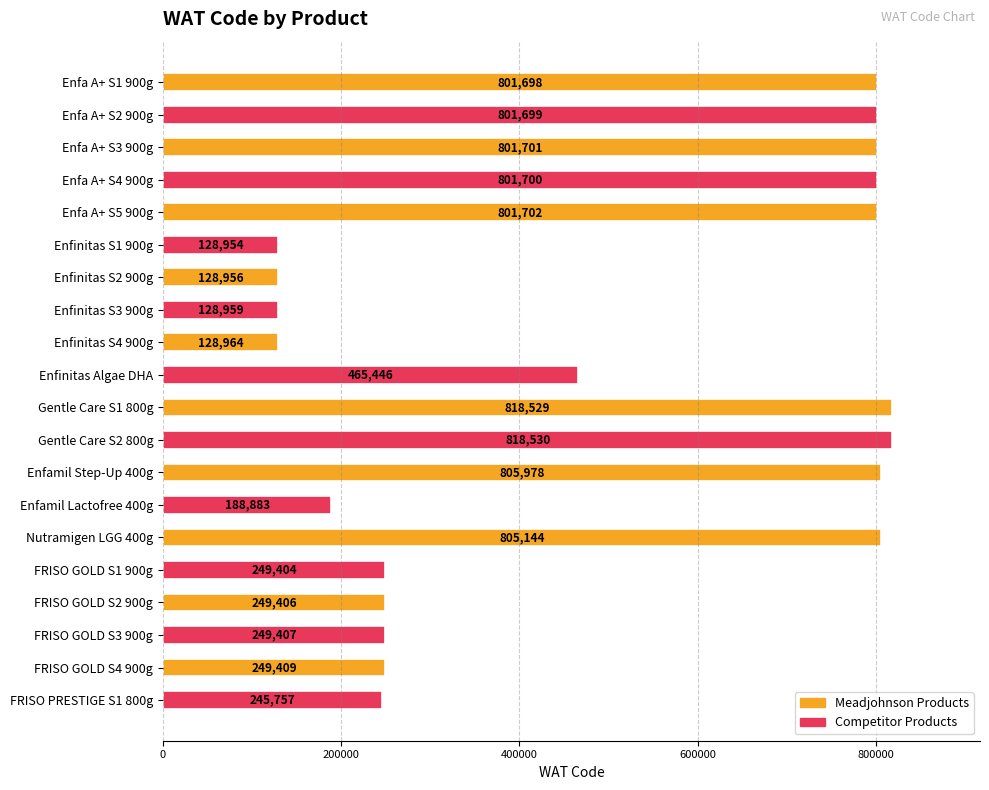

Reading top to bottom, what are all the values shown in this chart?

Enfa A+ S1 900g=801698	Enfa A+ S2 900g=801699	Enfa A+ S3 900g=801701	Enfa A+ S4 900g=801700	Enfa A+ S5 900g=801702	Enfinitas S1 900g=128954	Enfinitas S2 900g=128956	Enfinitas S3 900g=128959	Enfinitas S4 900g=128964	Enfinitas Algae DHA=465446	Gentle Care S1 800g=818529	Gentle Care S2 800g=818530	Enfamil Step-Up 400g=805978	Enfamil Lactofree 400g=188883	Nutramigen LGG 400g=805144	FRISO GOLD S1 900g=249404	FRISO GOLD S2 900g=249406	FRISO GOLD S3 900g=249407	FRISO GOLD S4 900g=249409	FRISO PRESTIGE S1 800g=245757